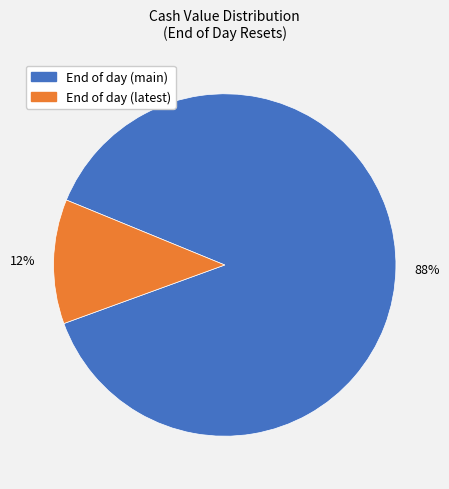

Does any single category account for the majority?

Yes